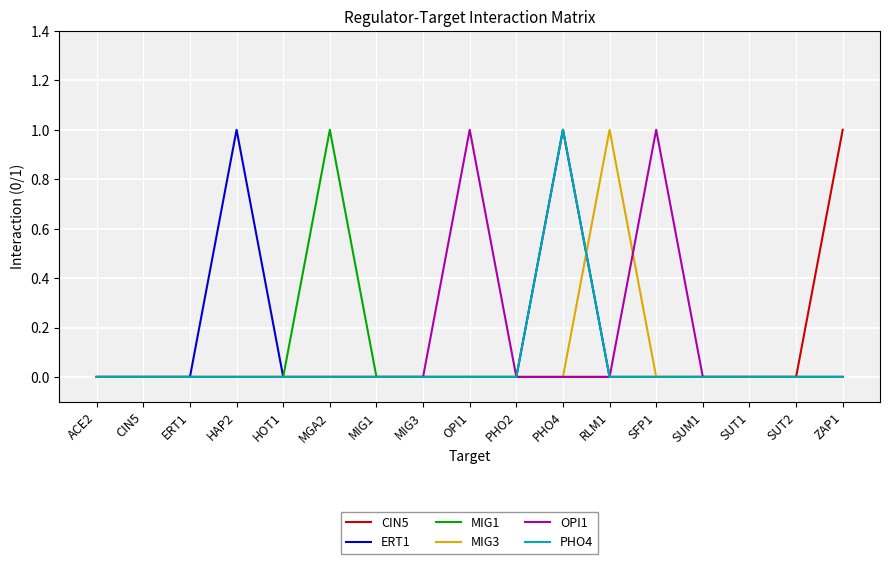

The value of CIN5 at SFP1 is 0. True or false?

True